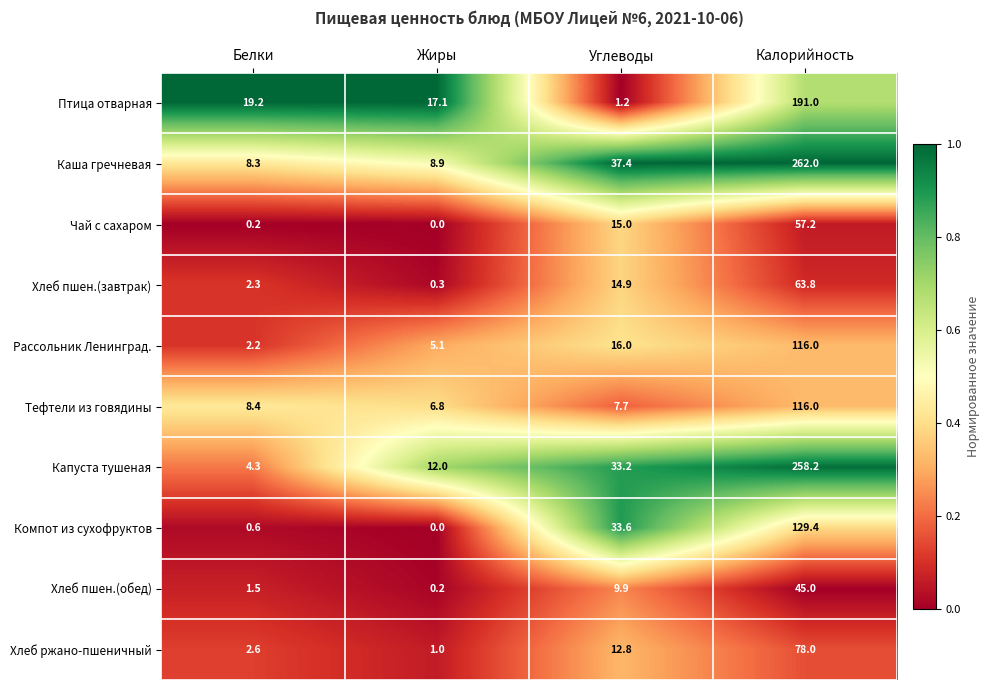

True or false: Тефтели из говядины has a value of 6.8 at Жиры.

True